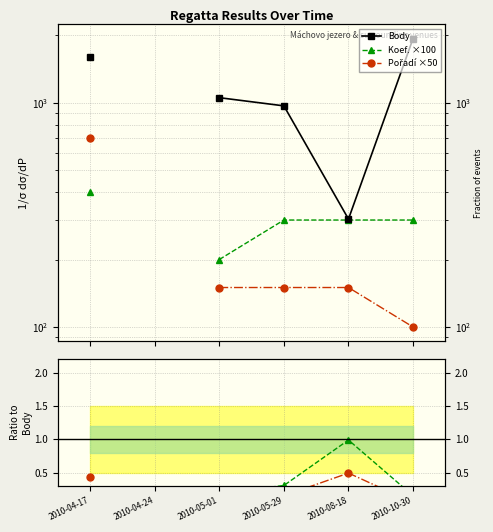

What is the label of the 6th point from the left?

2010-10-30